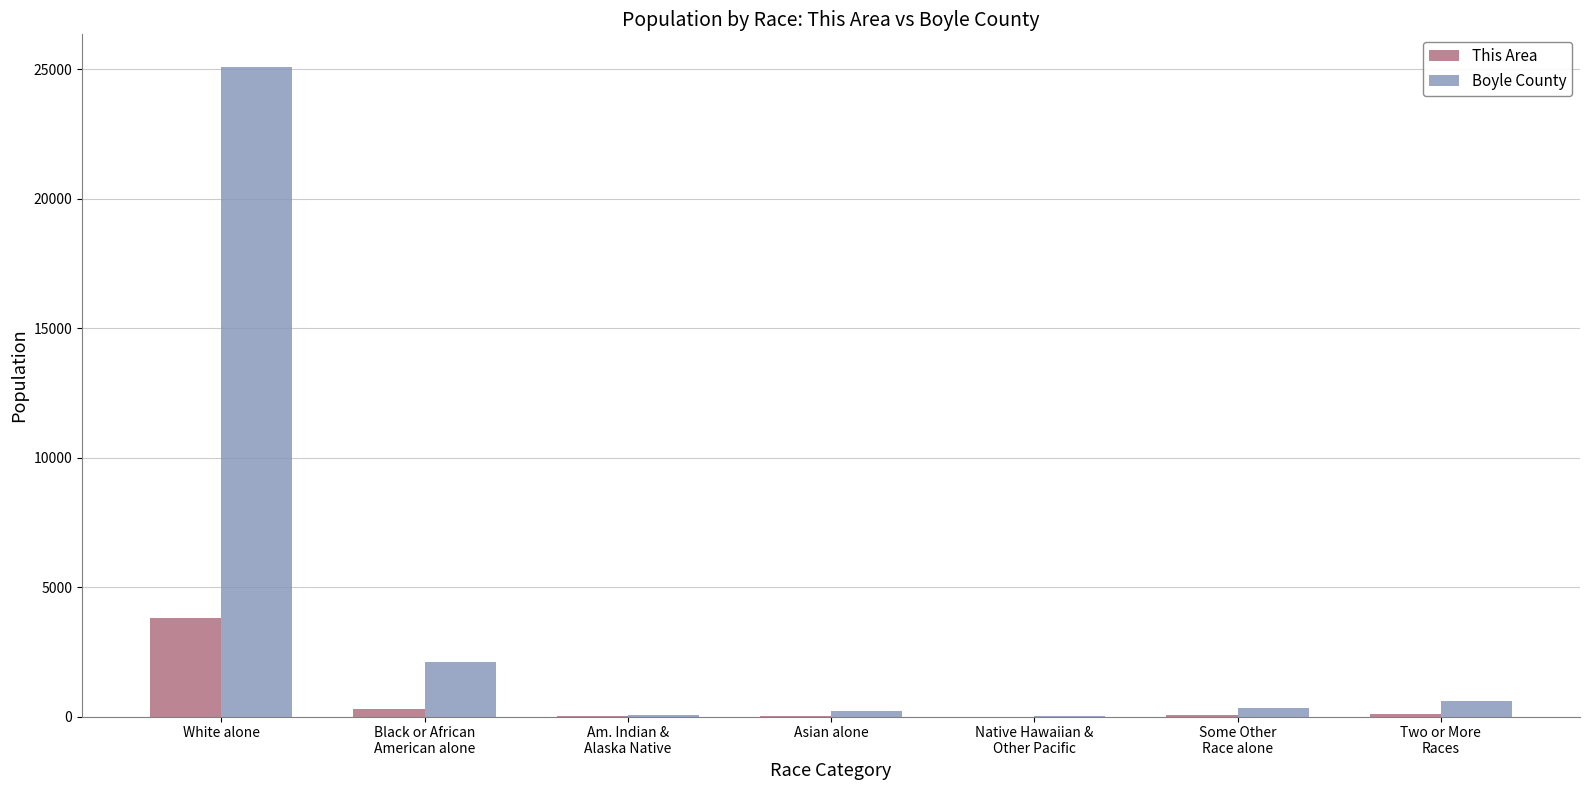

At which category is the sum across all series the highest?

White alone